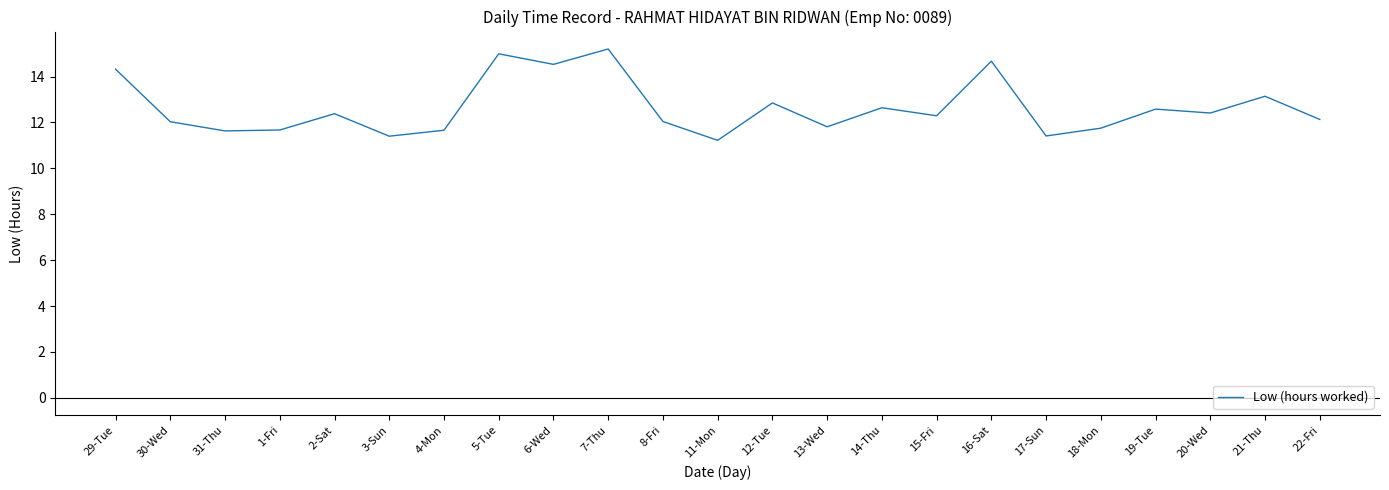

The chart shows a value of 12.4 at 20-Wed. True or false?

True